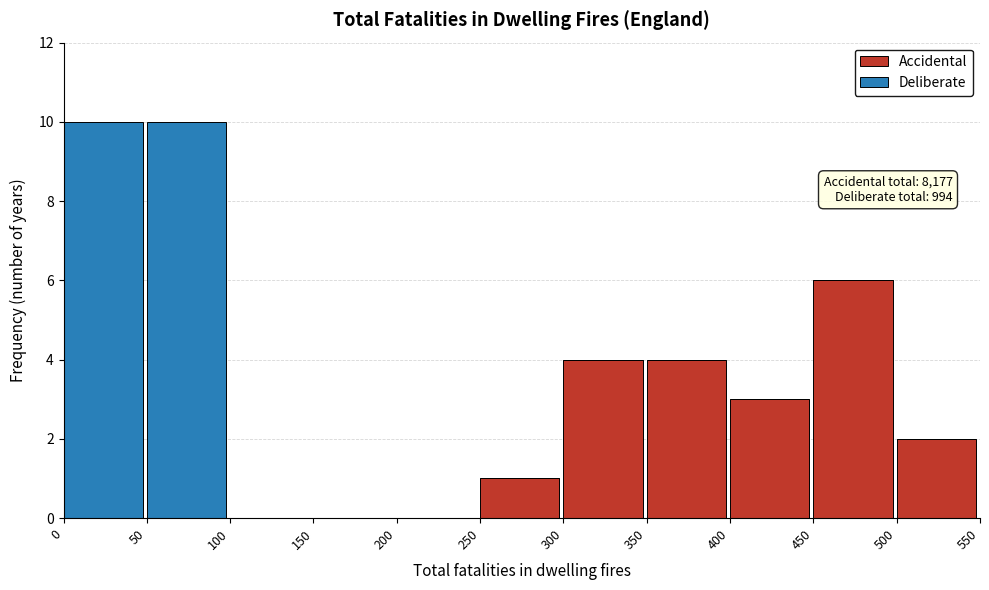

Reading right to left, what are the values for Accidental?

500=2	450=6	400=3	350=4	300=4	250=1	200=0	150=0	100=0	50=0	0=0